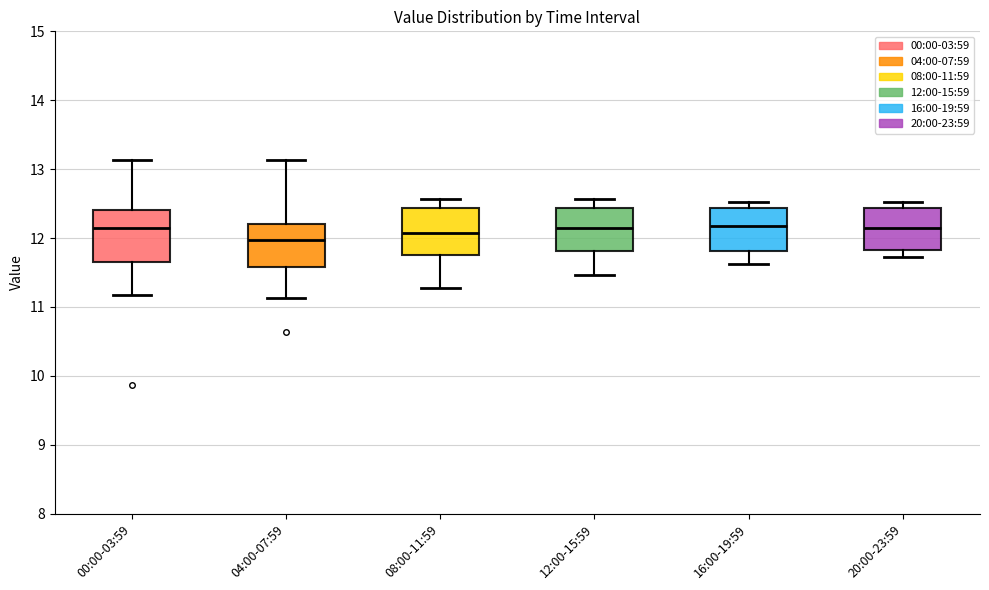

Reading left to right, read every box against the y-axis: the position of its median line, the range the box covers, and the ends of its whiskers. The values are not printed on the chart, so give them approximately, as read against the axis.

00:00-03:59: median 12.2, box 11.7 to 12.4, whiskers 11.2 to 13.1
04:00-07:59: median 12.0, box 11.6 to 12.2, whiskers 11.1 to 13.1
08:00-11:59: median 12.1, box 11.8 to 12.4, whiskers 11.3 to 12.6
12:00-15:59: median 12.2, box 11.8 to 12.4, whiskers 11.5 to 12.6
16:00-19:59: median 12.2, box 11.8 to 12.4, whiskers 11.6 to 12.5
20:00-23:59: median 12.2, box 11.8 to 12.4, whiskers 11.7 to 12.5